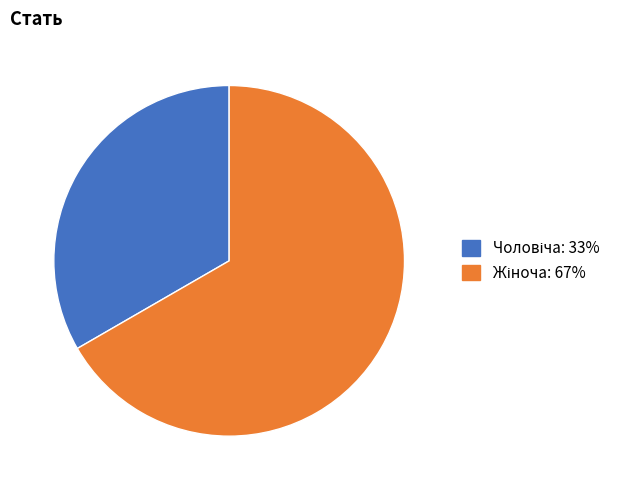

Is there any slice that represents more than half of the pie?

Yes